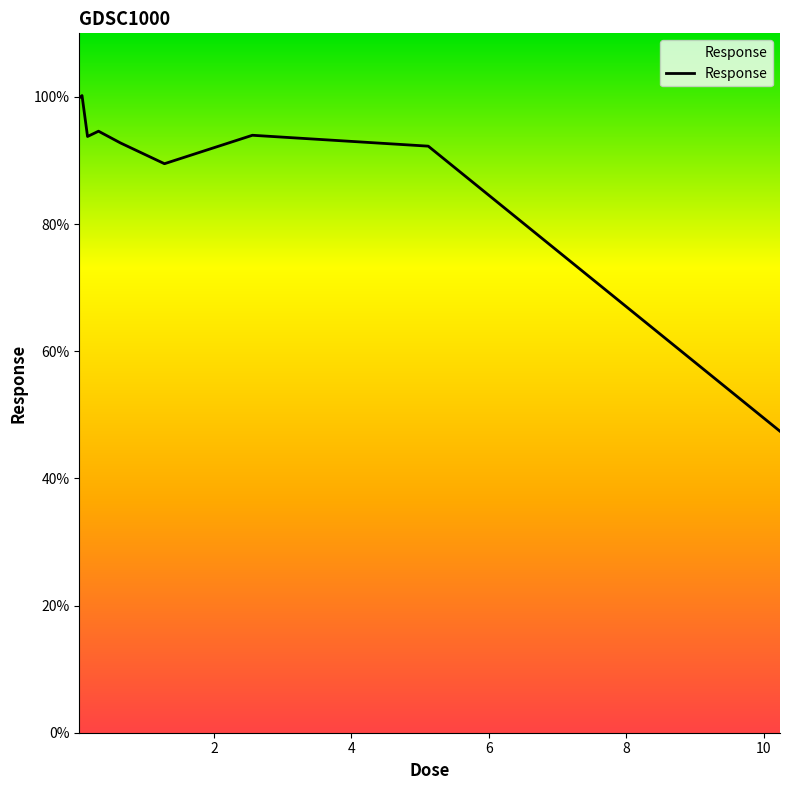

What is the maximum value shown in the chart?

100.2